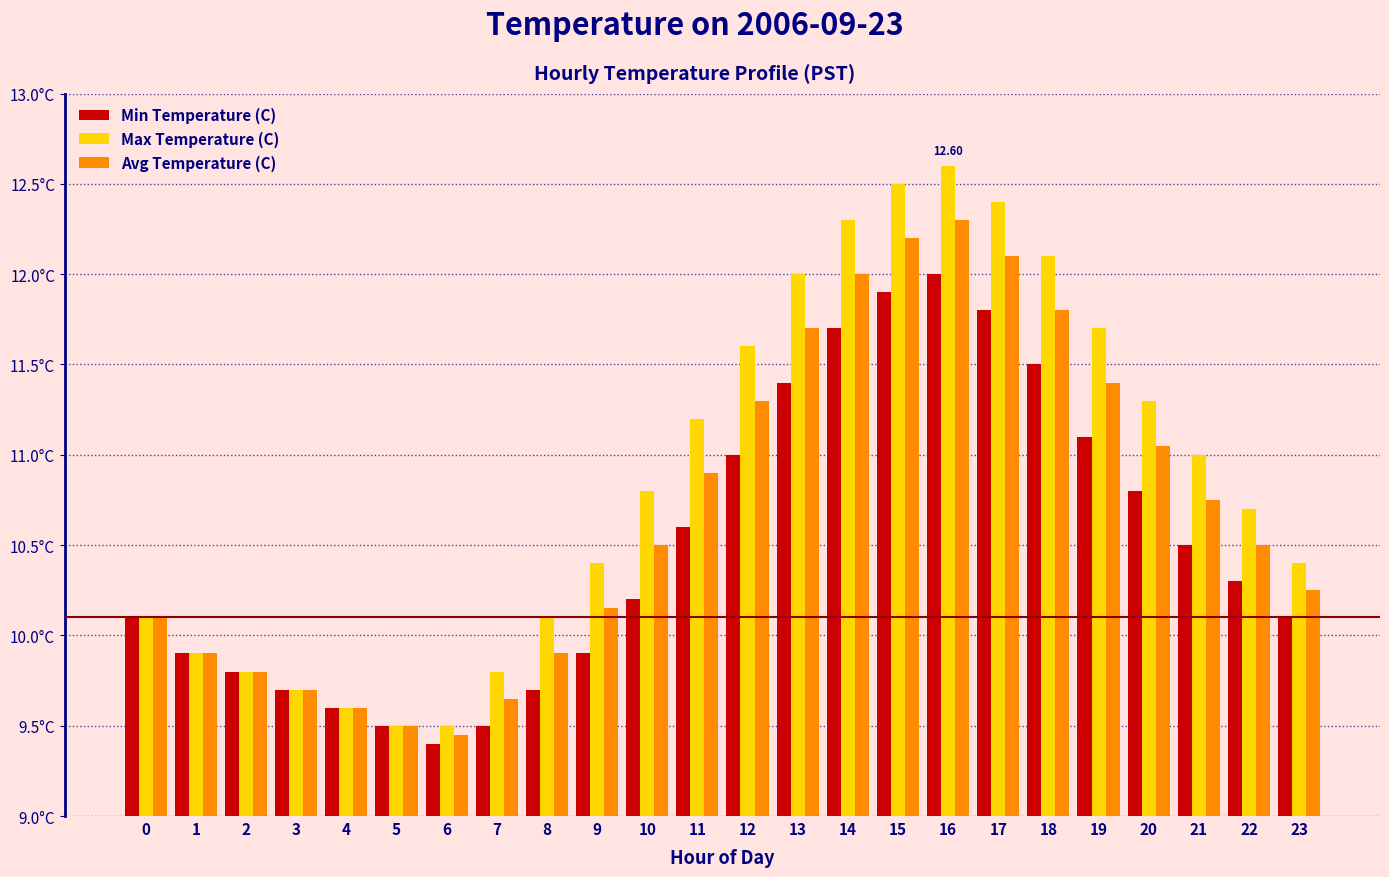

What is the maximum value shown in the chart?

12.6